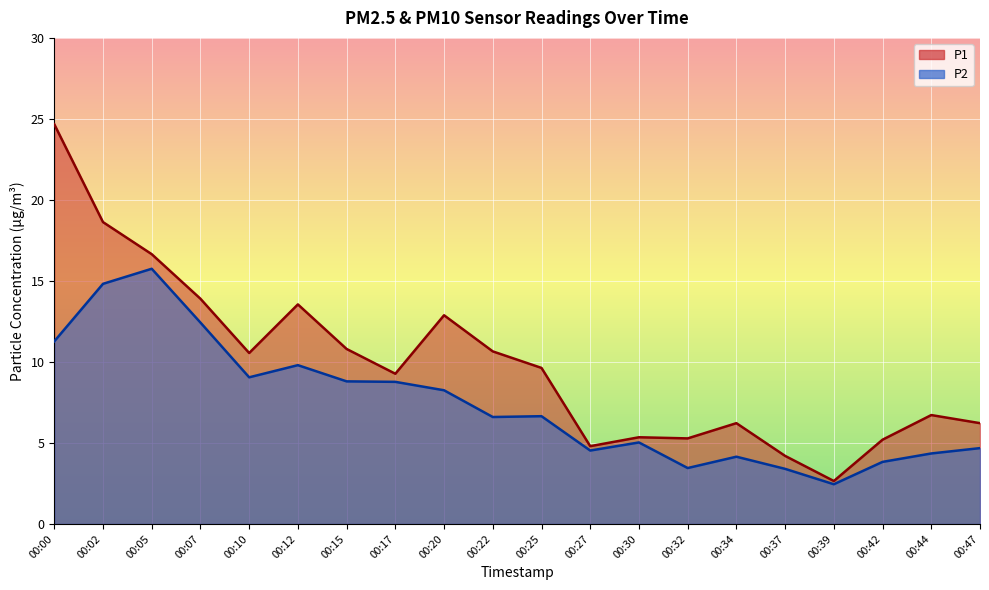

The P2 series shows 2.2 at 00:25. True or false?

False